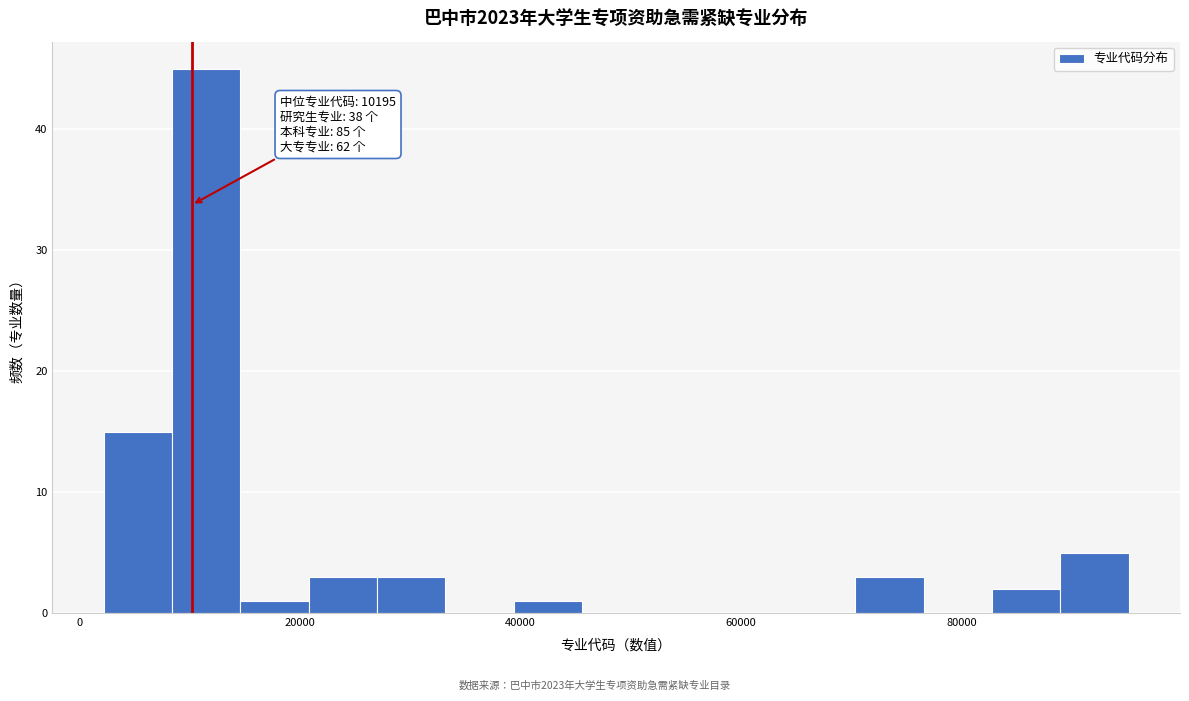

Around what value on the x-axis is the tallest bar? Give the approximate position of its centre, as read against the axis.

12000